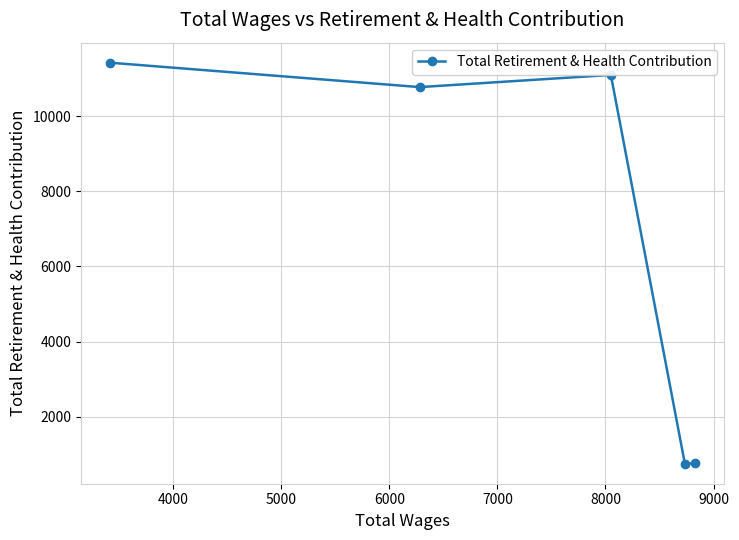

What is the smallest value displayed?

751